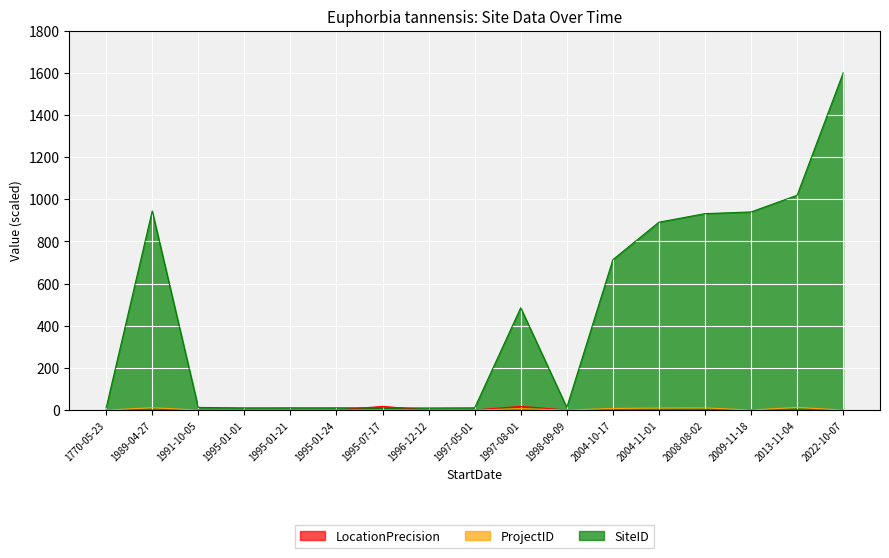

What is the total value across all series at 2004-10-17?

721.7